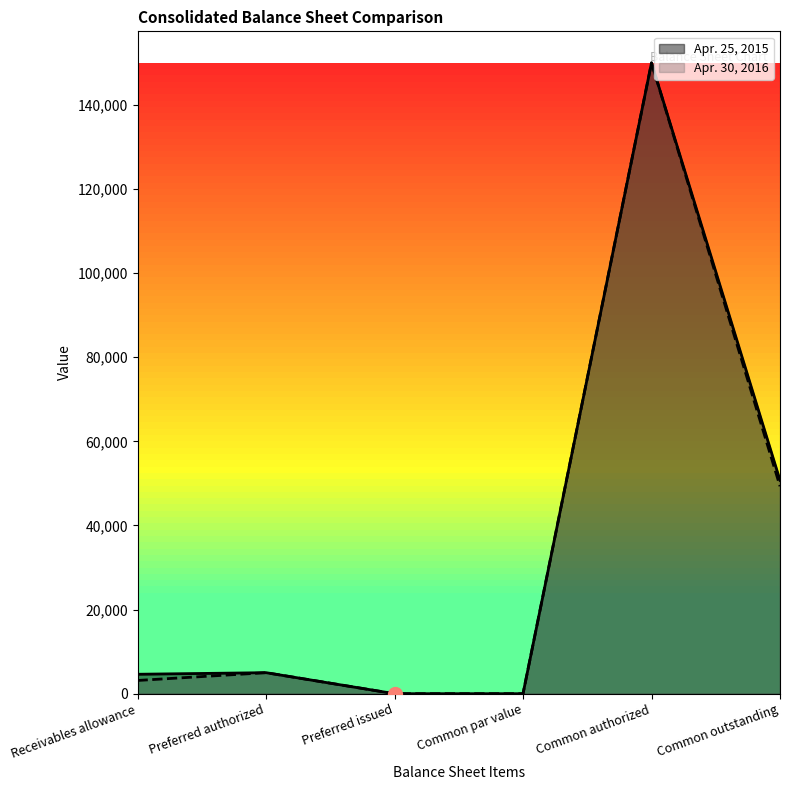

What is the label of the 4th point from the right?

Preferred issued